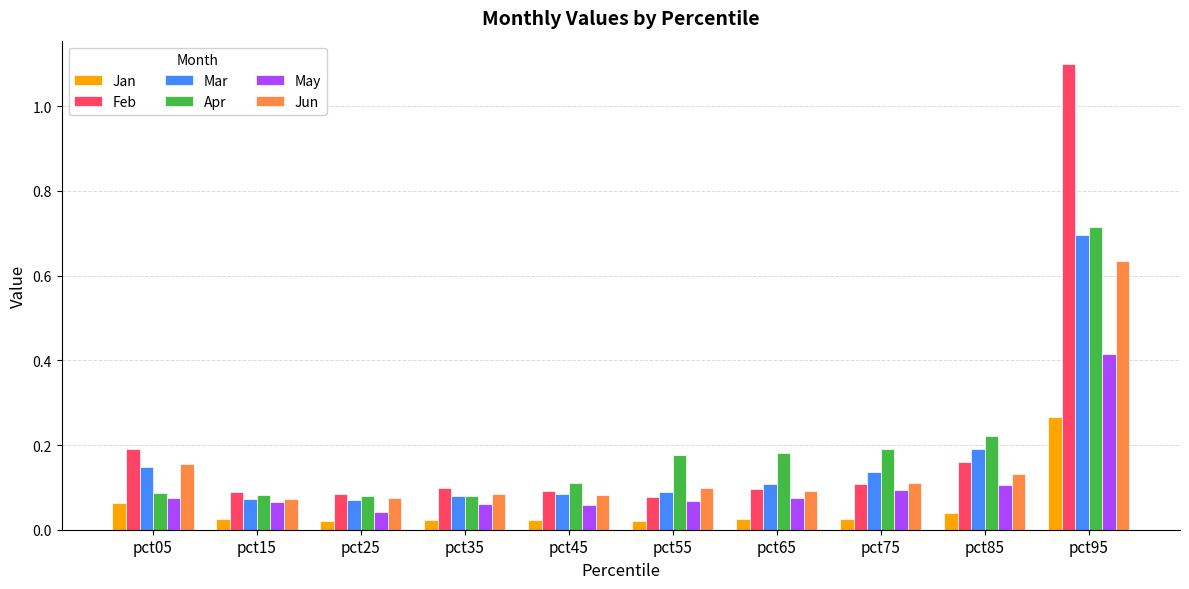

Count the Apr values in the range 0 to 1.

10